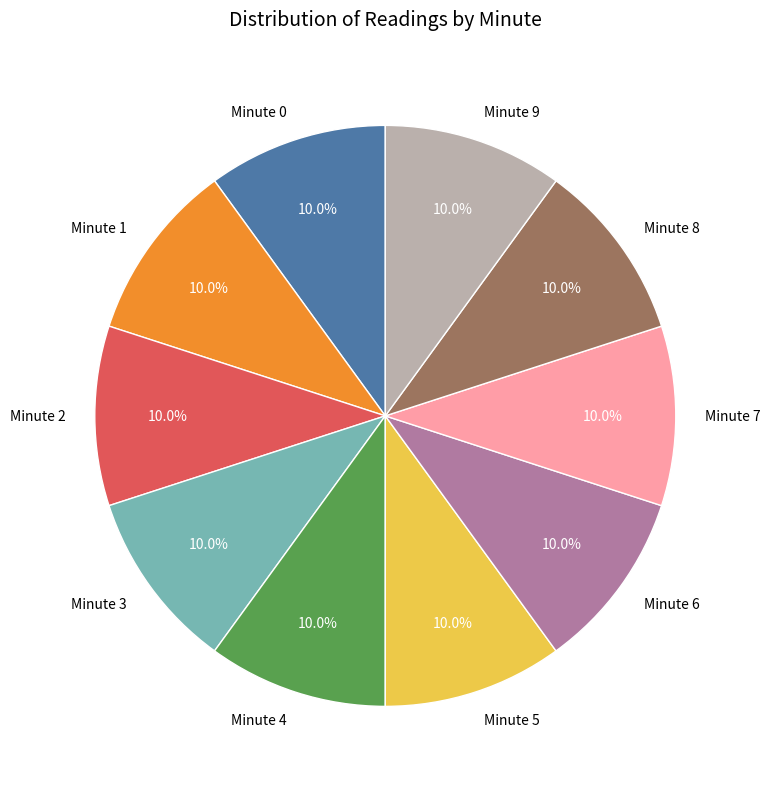

What is the ratio of the value at Minute 6 to the value at Minute 1?

1.0